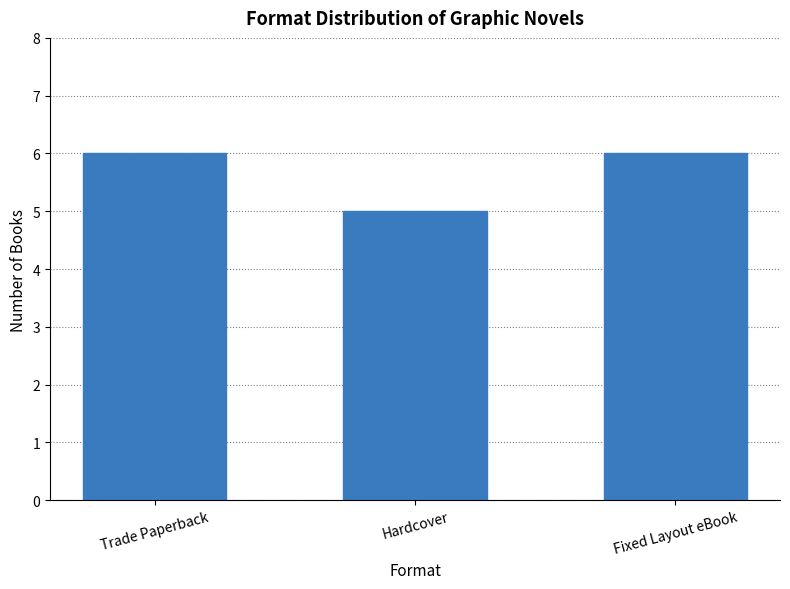

Count the values in the range 5 to 6.

3